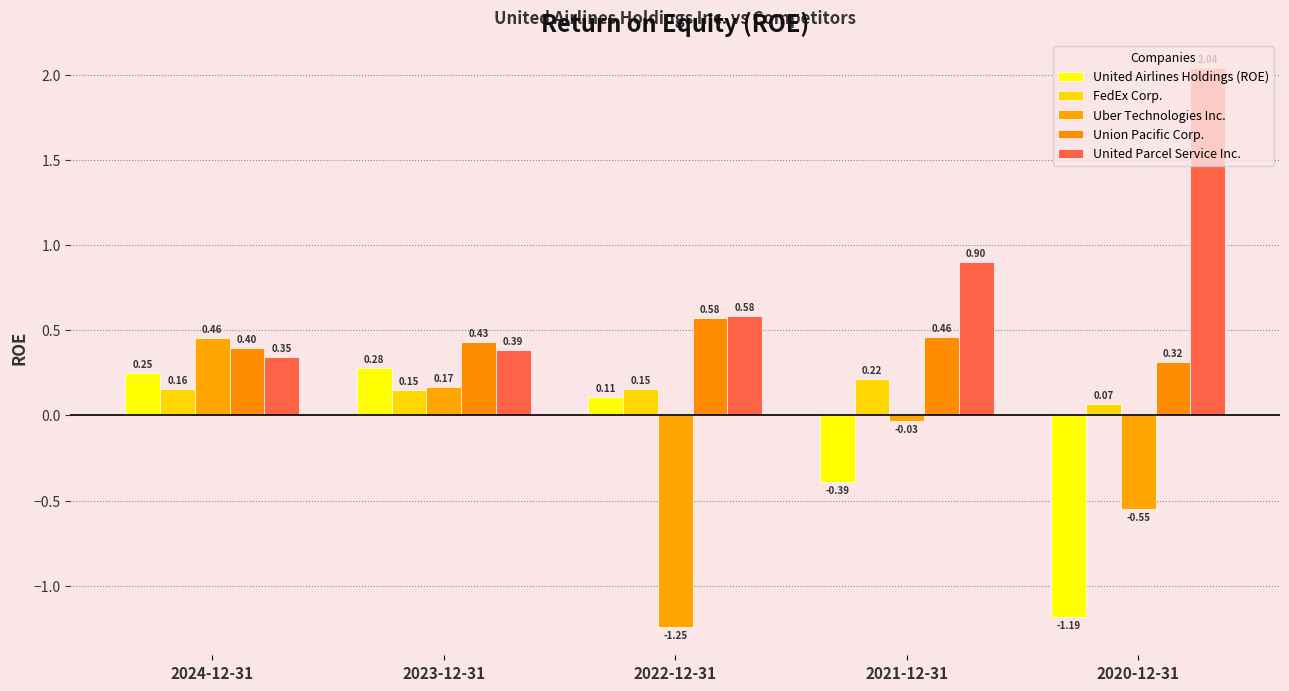

What is the minimum value for United Parcel Service Inc.?

0.3